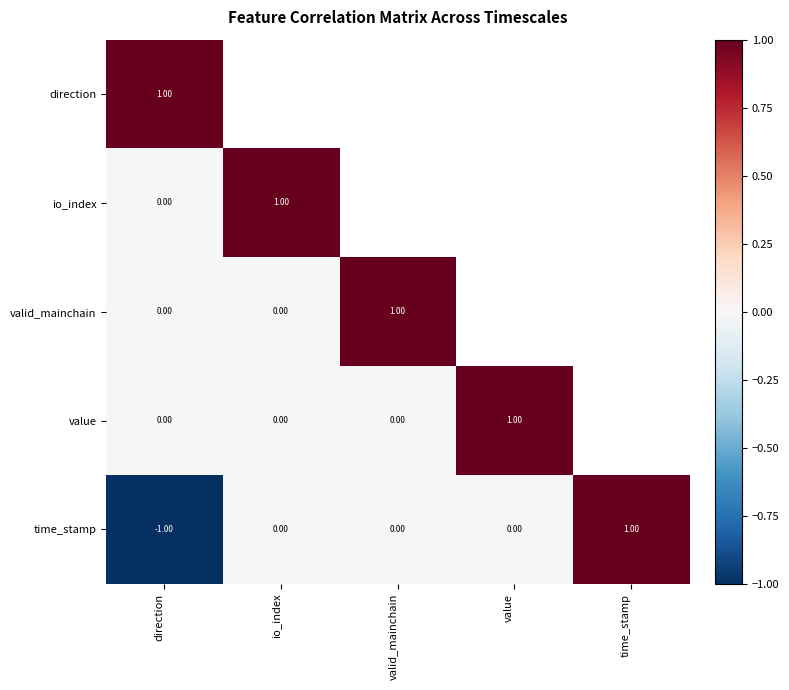

What is the difference between the maximum and minimum values in the time_stamp series?

2.0